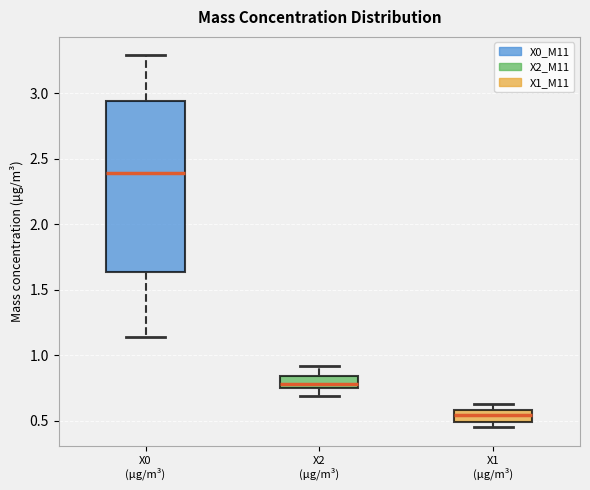

Comparing the boxes themselves (not the whiskers), which one is the tallest?

X0 (μg/m³)